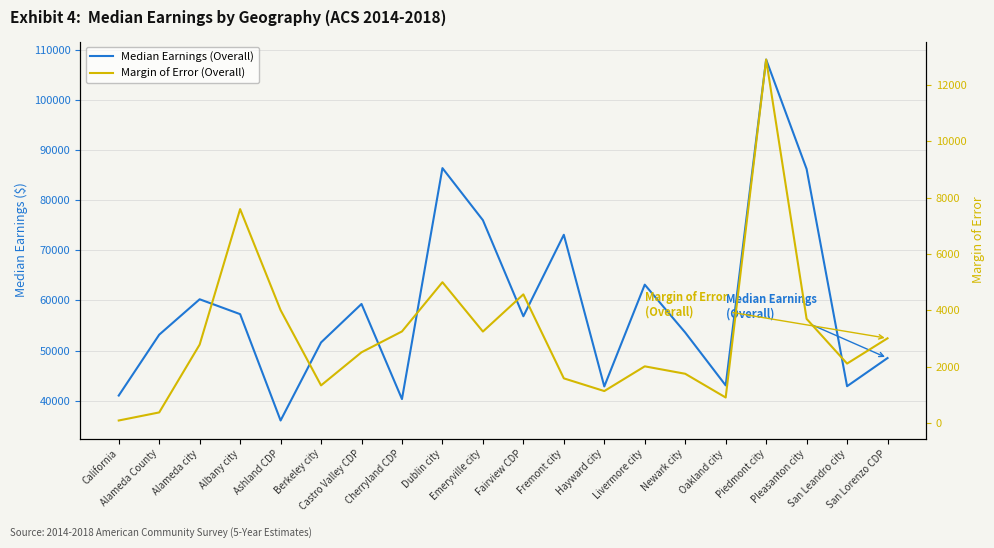

Which has a higher value, San Leandro city or Hayward city?

San Leandro city